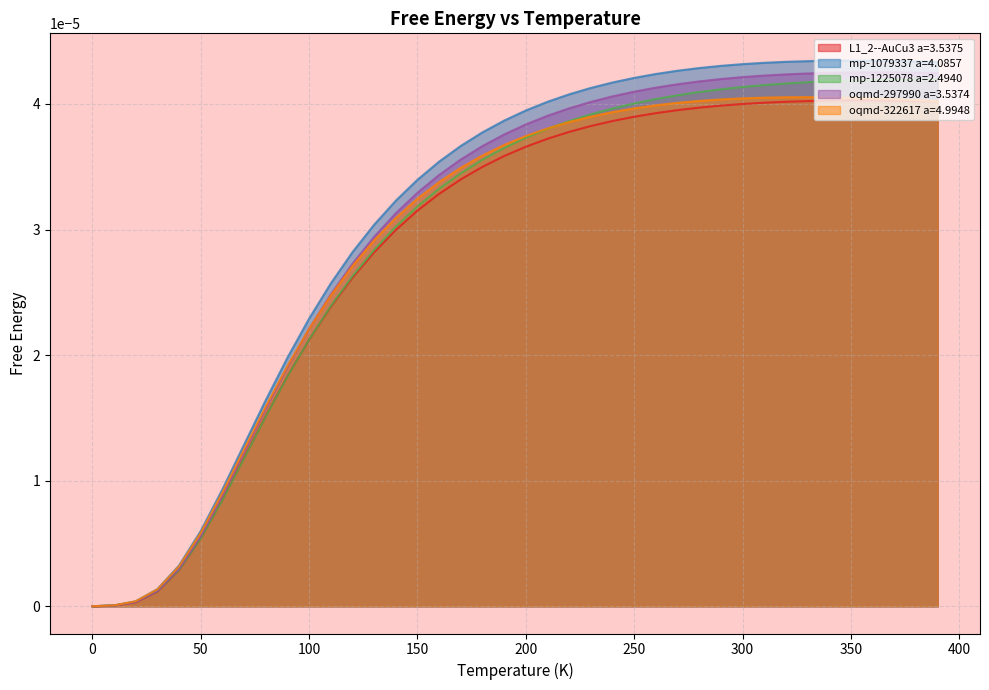

Which series has the largest range (max minus min)?

mp-1079337 a=4.0857